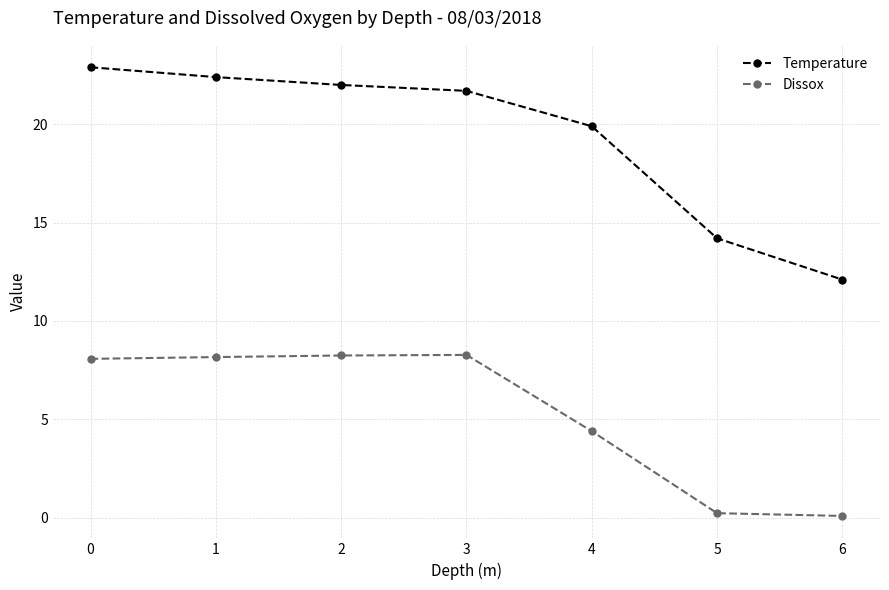

Between 3 and 5, which series saw the biggest shift?

Dissox